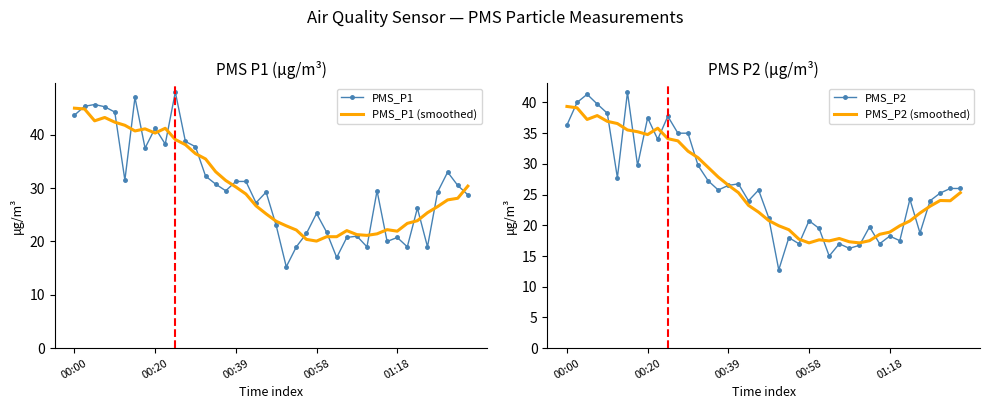

What is the minimum value for PMS_P1 (smoothed)?

20.1